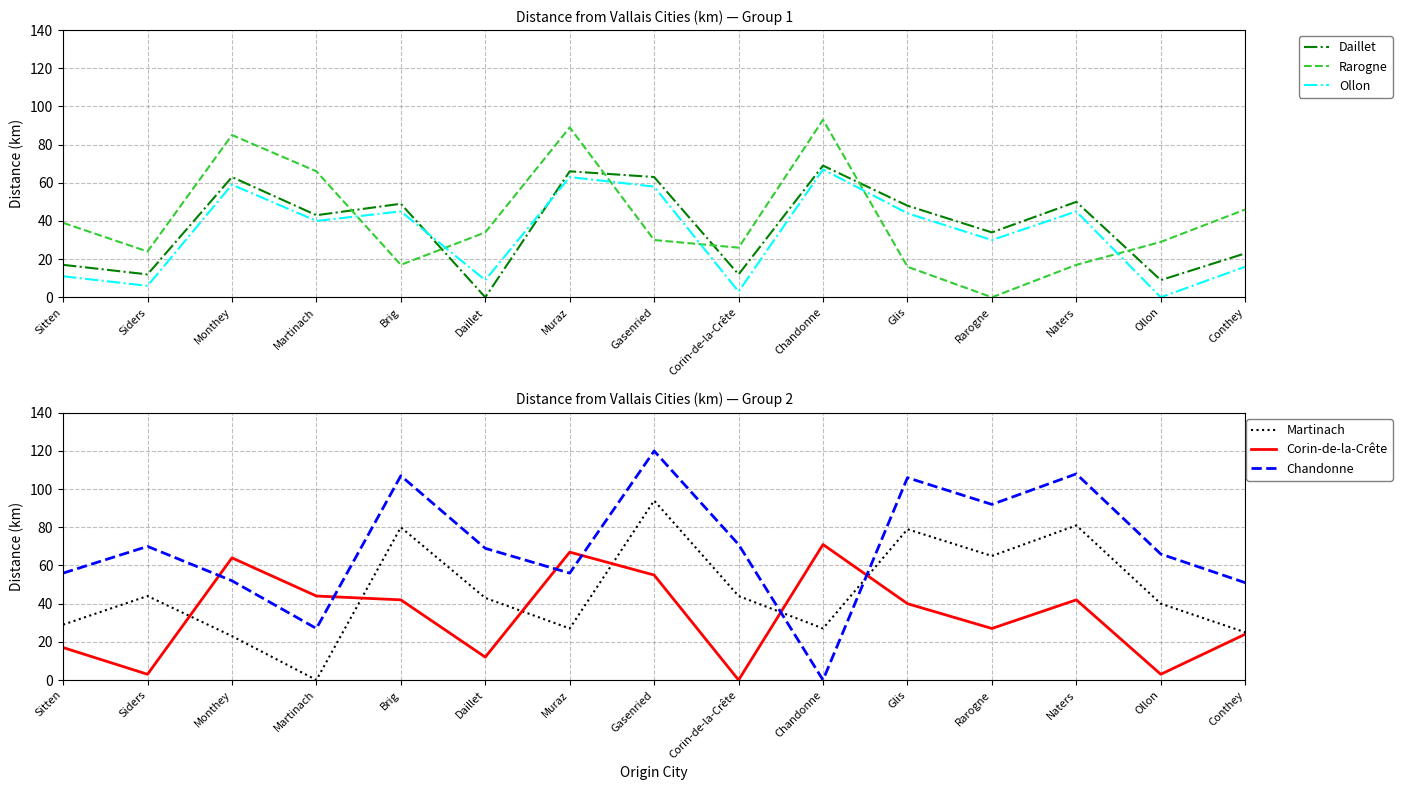

True or false: Corin-de-la-Crête has a value of 17 at Sitten.

True